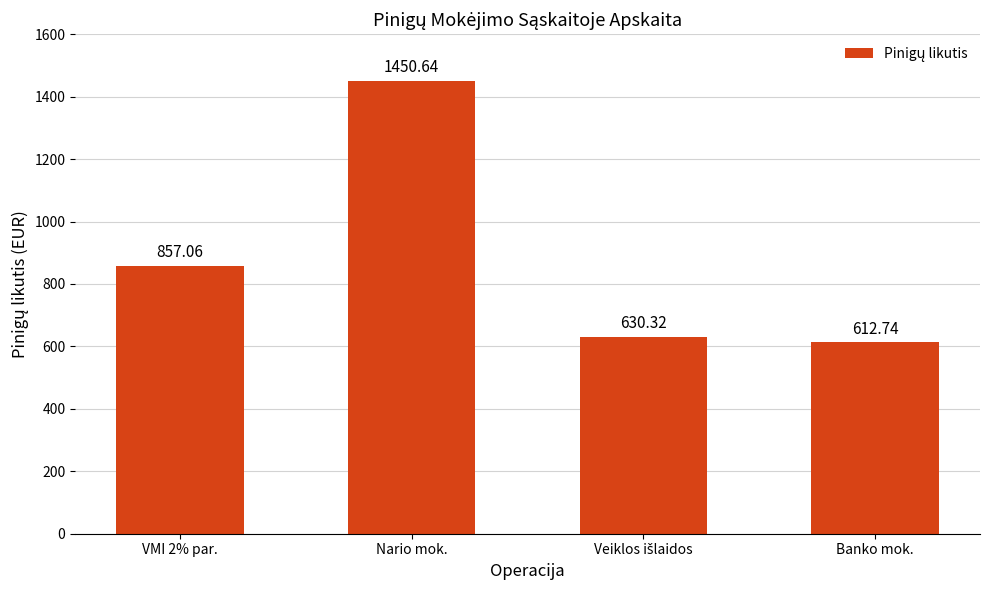

Where does the data first go above 857?

VMI 2% par.